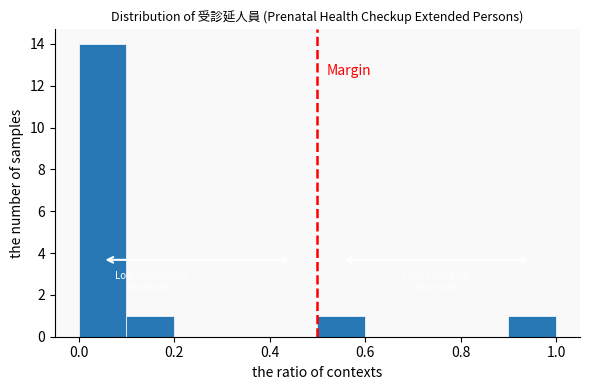

Reading left to right, list every bar in this chart as the range it spans on the x-axis followed by its height. The values are not printed on the chart, so give them approximately, as read against the axis.

0.0 to 0.1: 14
0.1 to 0.2: 1
0.2 to 0.3: 0
0.3 to 0.4: 0
0.4 to 0.5: 0
0.5 to 0.6: 1
0.6 to 0.7: 0
0.7 to 0.8: 0
0.8 to 0.9: 0
0.9 to 1.0: 1